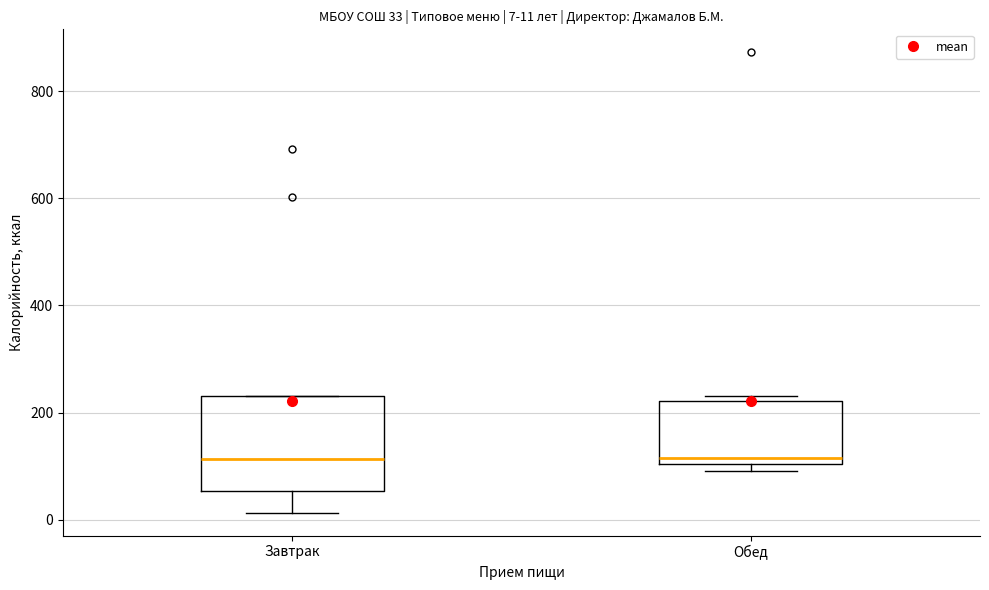

Comparing the boxes themselves (not the whiskers), which one is the tallest?

Завтрак